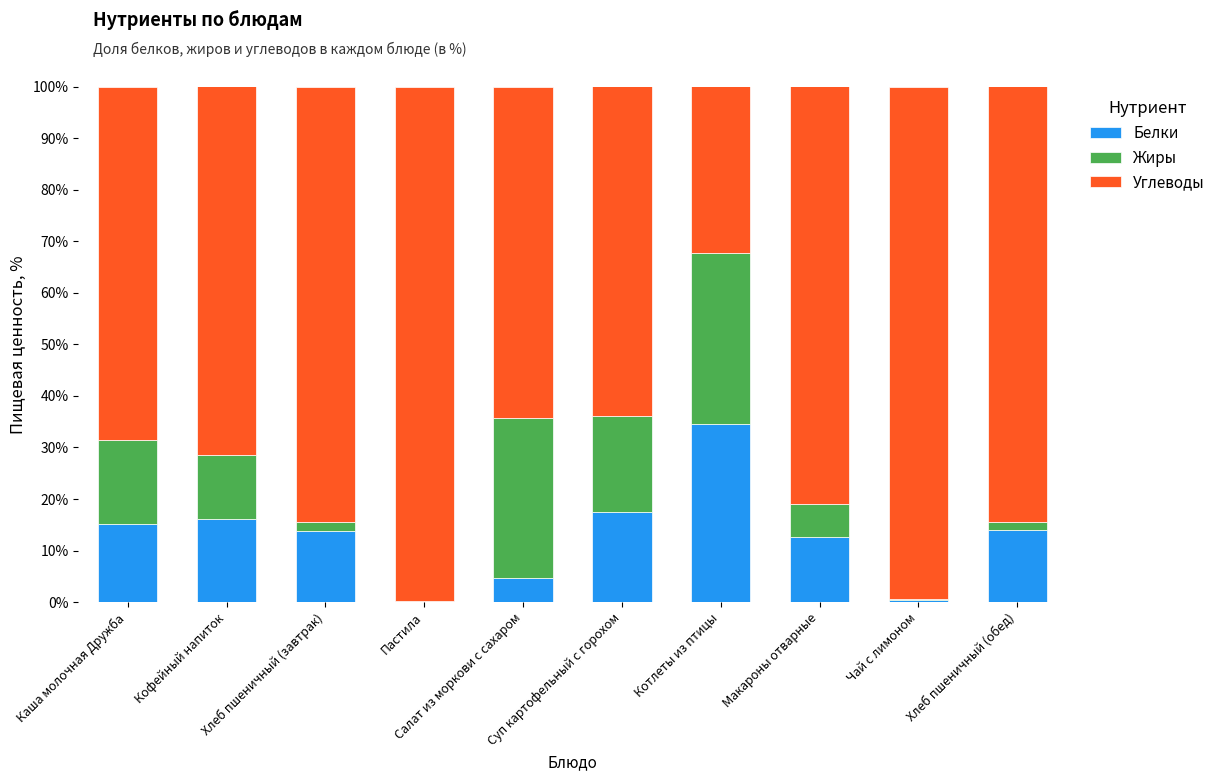

True or false: Белки has a value of 12.7 at Макароны отварные.

True